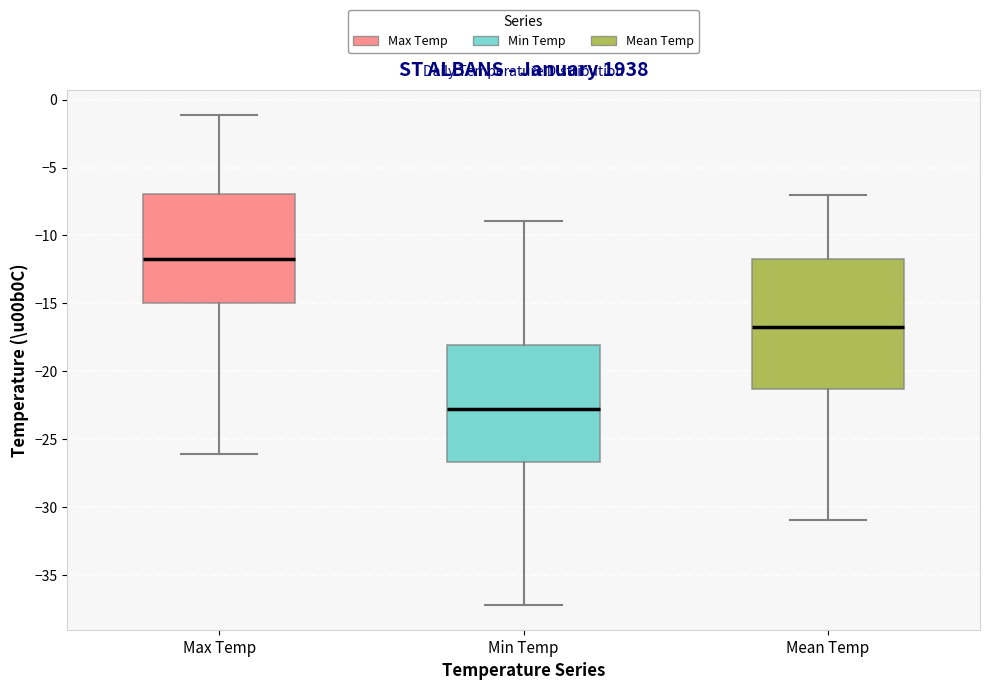

Which box is the tallest, from its lower edge to its upper edge?

Mean Temp